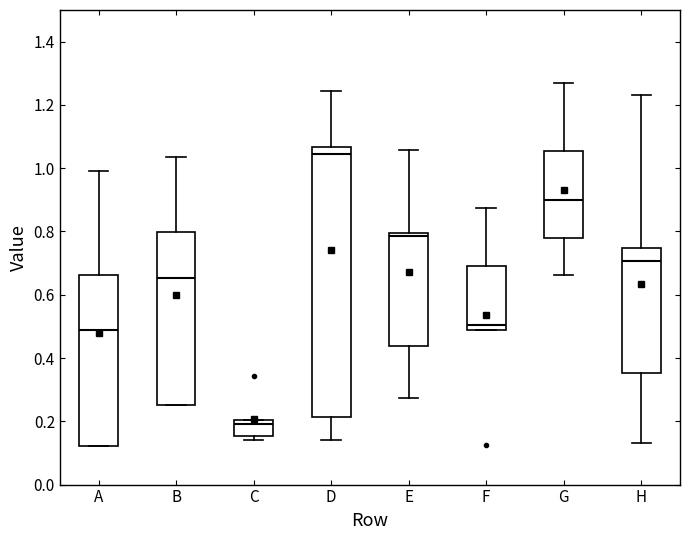

Reading left to right, read every box against the y-axis: the position of its median line, the range the box covers, and the ends of its whiskers. The values are not printed on the chart, so give them approximately, as read against the axis.

A: median 0.48, box 0.12 to 0.66, whiskers 0.12 to 1.00
B: median 0.66, box 0.26 to 0.80, whiskers 0.26 to 1.04
C: median 0.20 (just below the box's upper edge), box 0.16 to 0.20, whiskers 0.14 to 0.20
D: median 1.04, box 0.22 to 1.06, whiskers 0.14 to 1.24
E: median 0.78, box 0.44 to 0.80, whiskers 0.28 to 1.06
F: median 0.50, box 0.48 to 0.68, whiskers 0.48 to 0.88
G: median 0.90, box 0.78 to 1.06, whiskers 0.66 to 1.26
H: median 0.70, box 0.36 to 0.74, whiskers 0.14 to 1.24